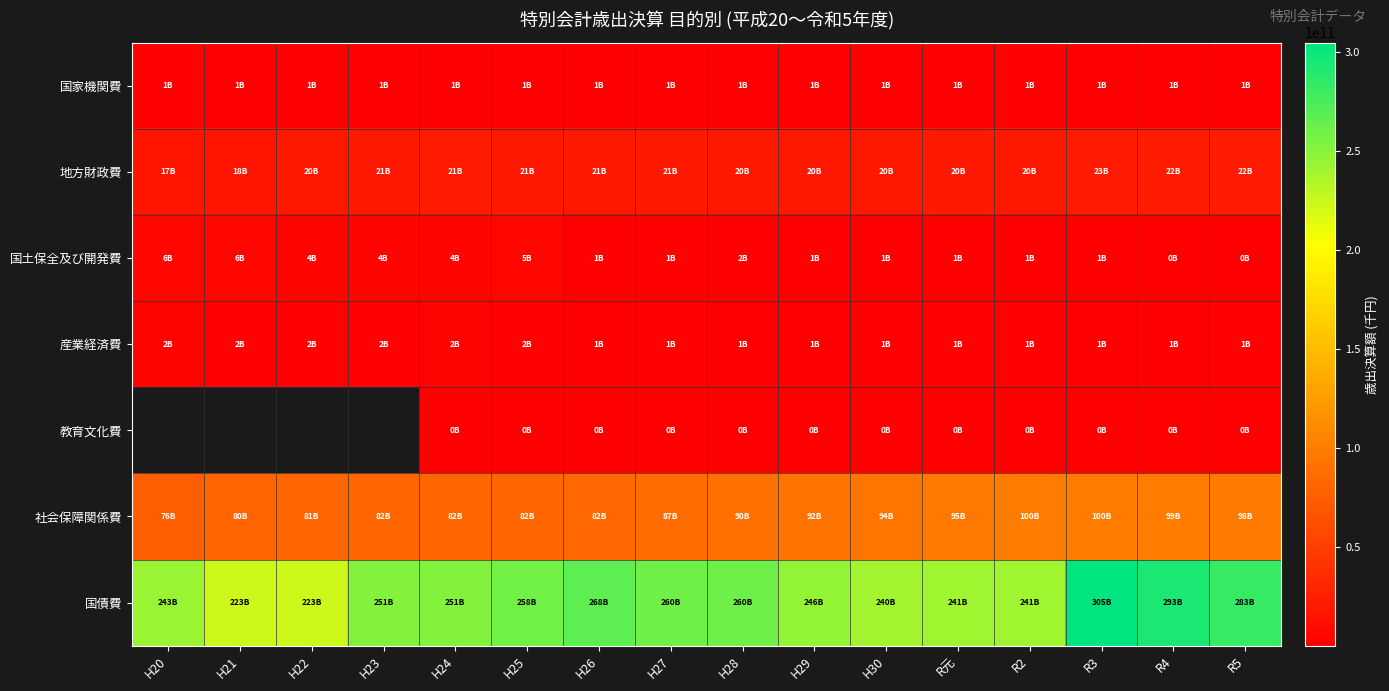

Is it true that 地方財政費 equals 21384734524.0 at H23?

True